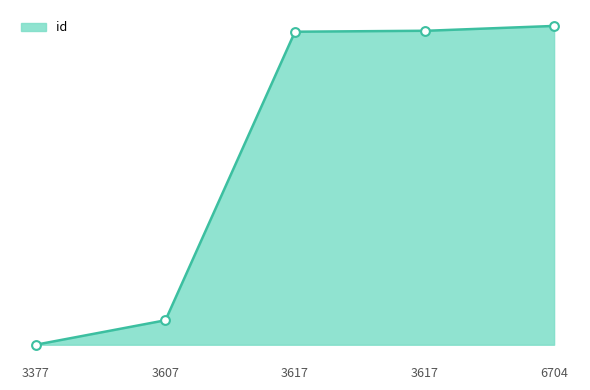

Which has a higher value, 3607 or 3617?

3617